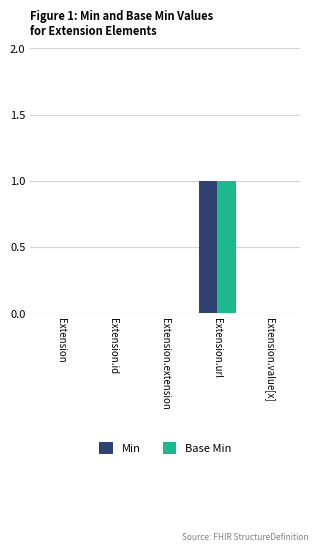

At which category is the sum across all series the highest?

Extension.url